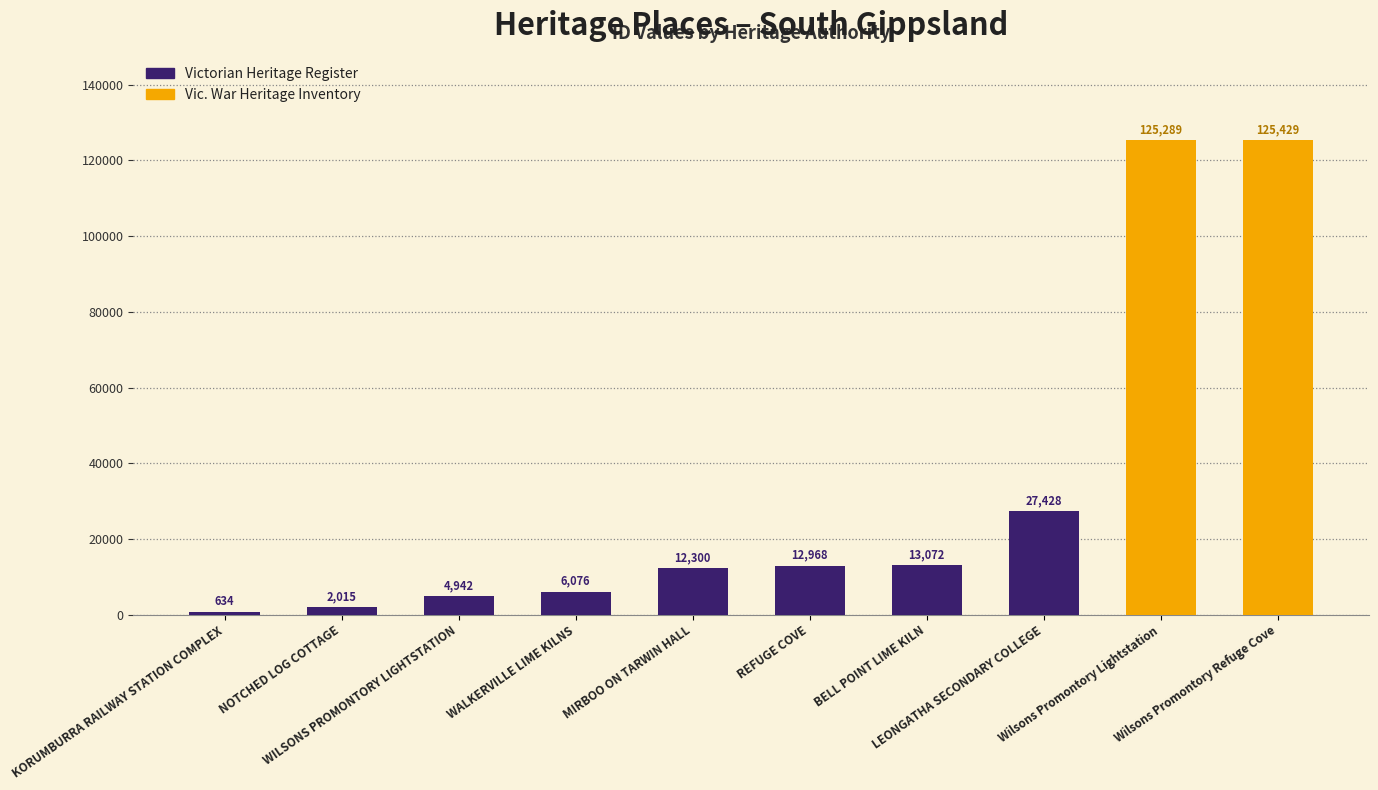

What is the difference between the highest and lowest values at Wilsons Promontory Refuge Cove?

125429